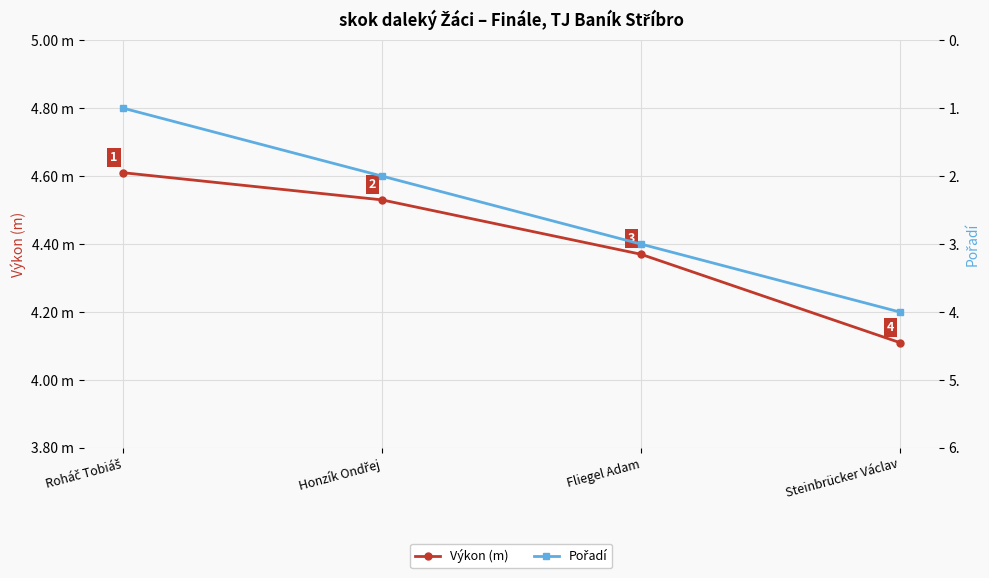

What position from the right is Fliegel Adam?

2